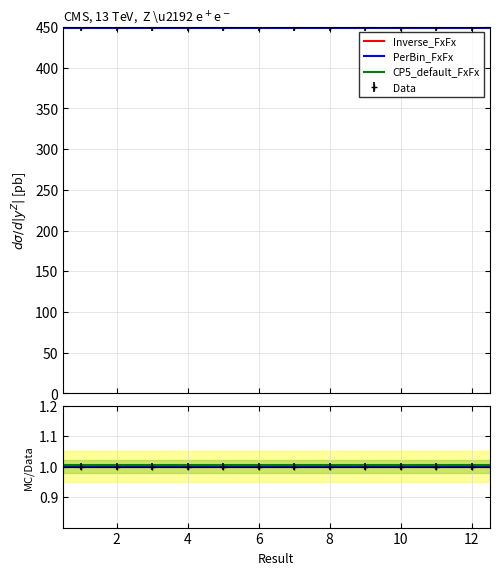

Where is PerBin_FxFx nearest to the value 0?

10